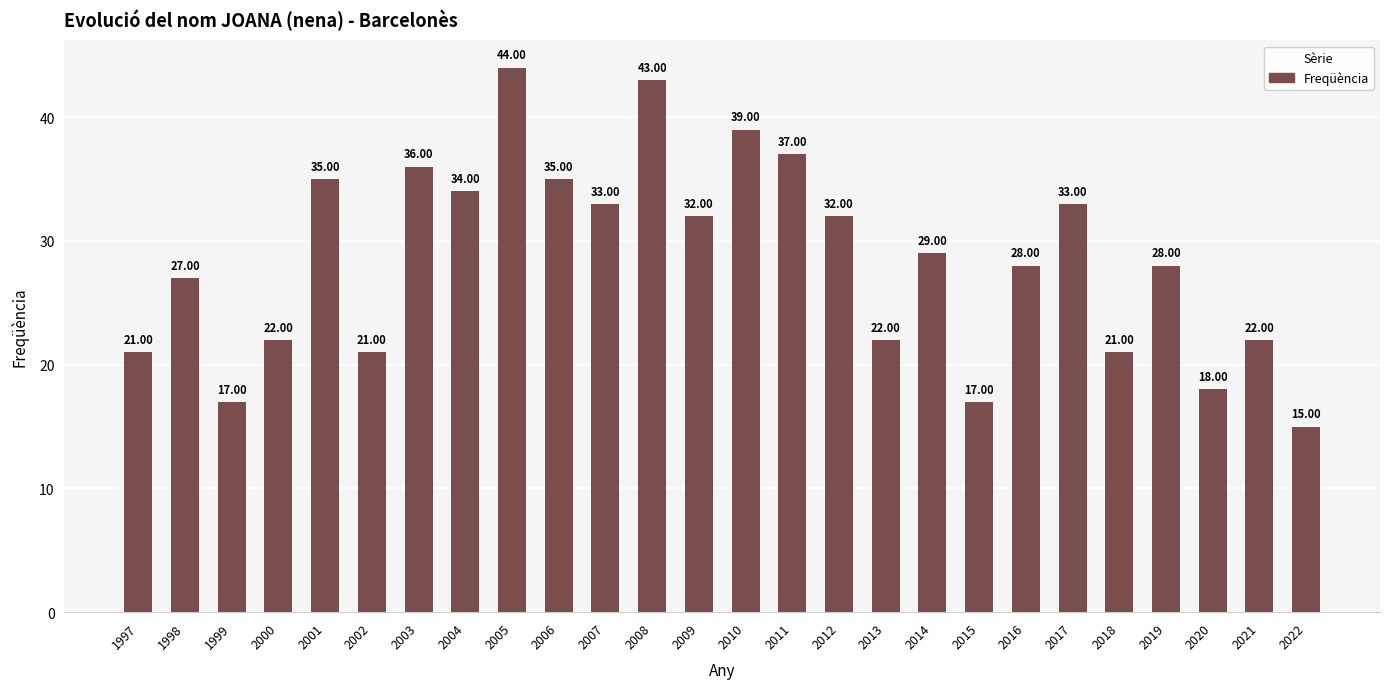

What is the difference between the maximum and second lowest values?

27